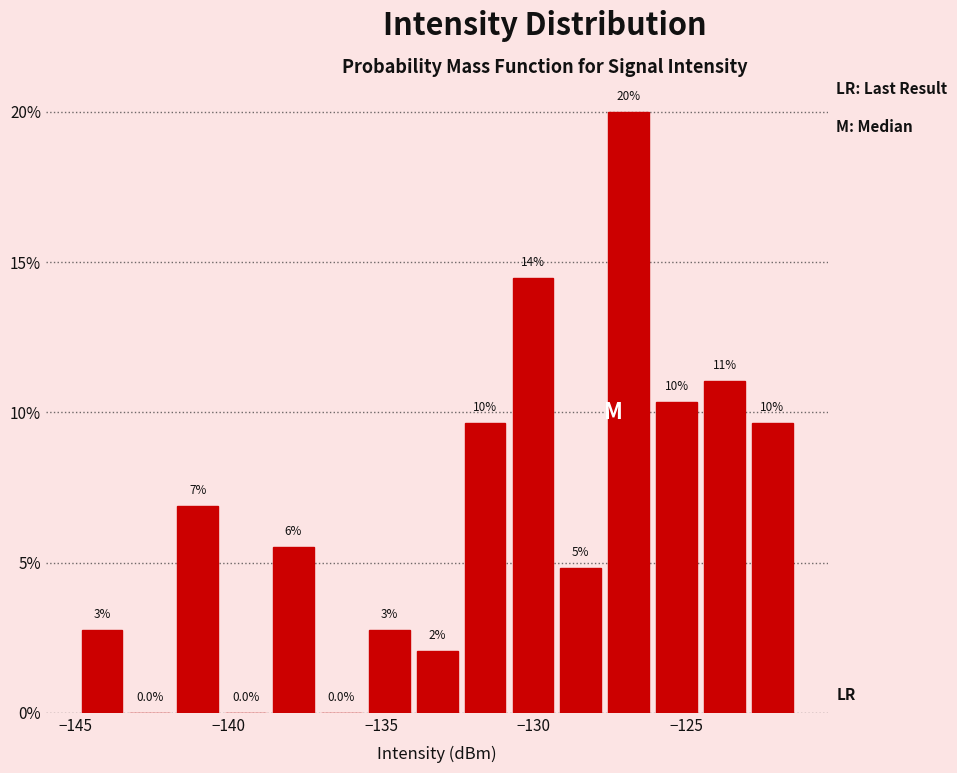

Read against the x-axis, roughly where is the centre of the tallest bar?

-127.0